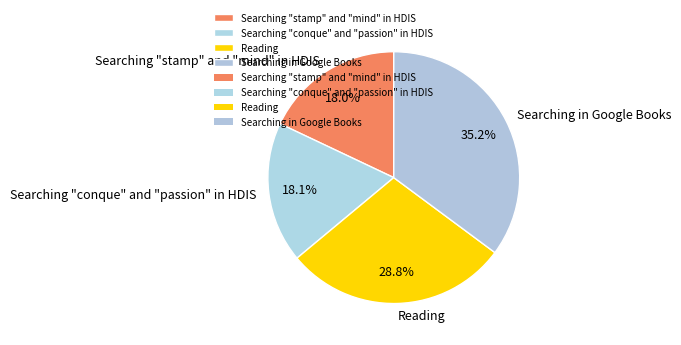

To the nearest percent, what portion does Reading represent?

29%